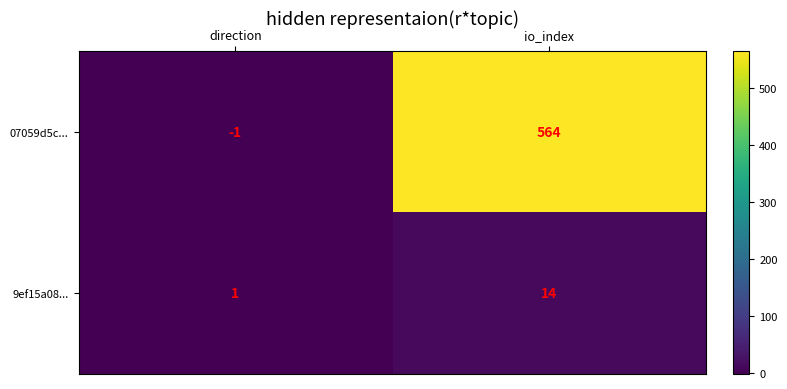

Is it true that 9ef15a08... equals 14 at io_index?

True